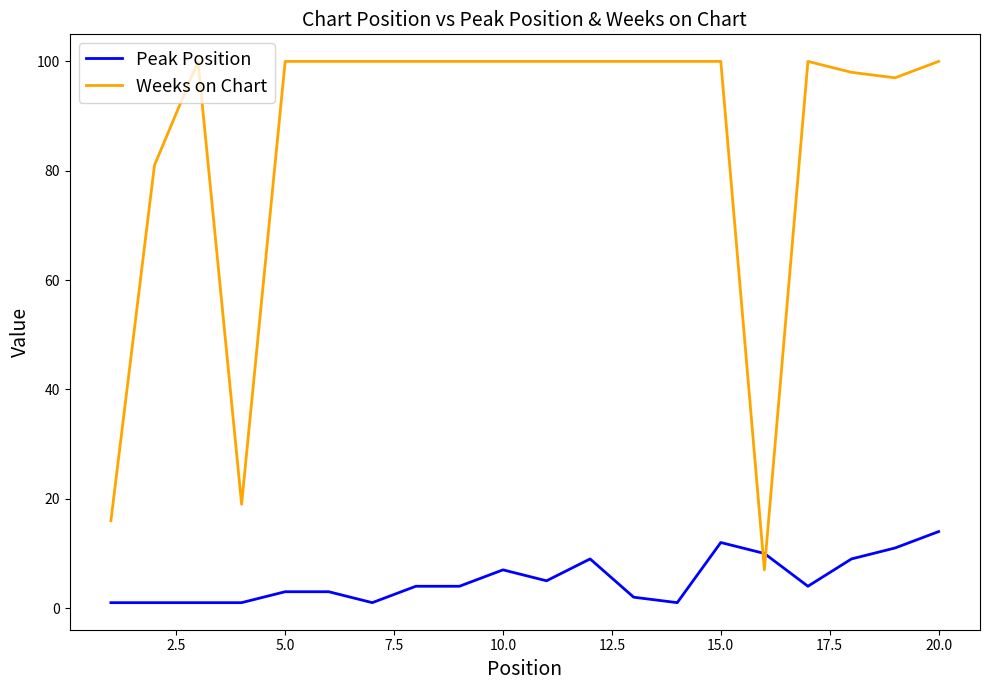

What is the highest value of the Weeks on Chart series?

100